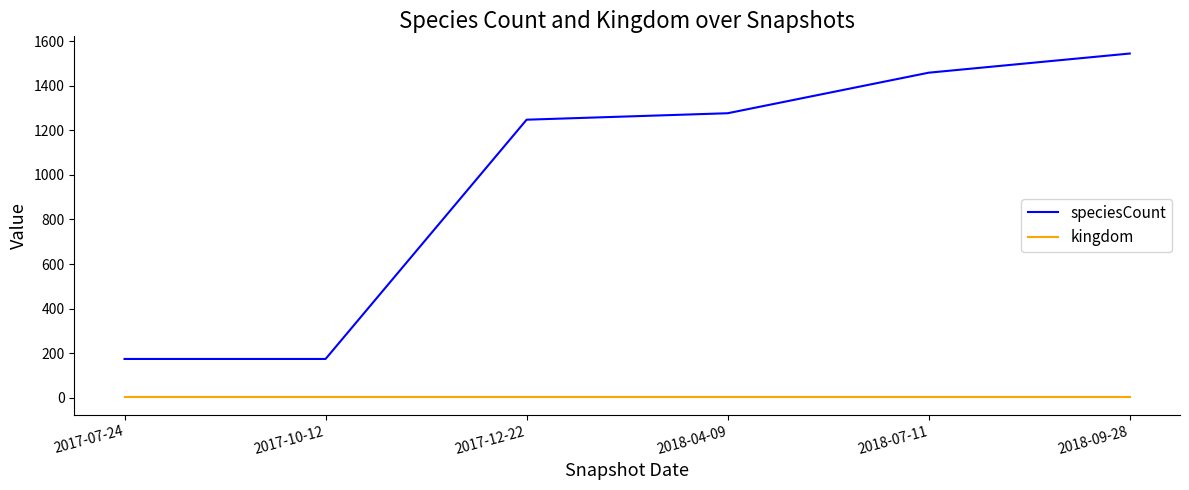

What is the difference between the highest and lowest values at 2017-12-22?

1247